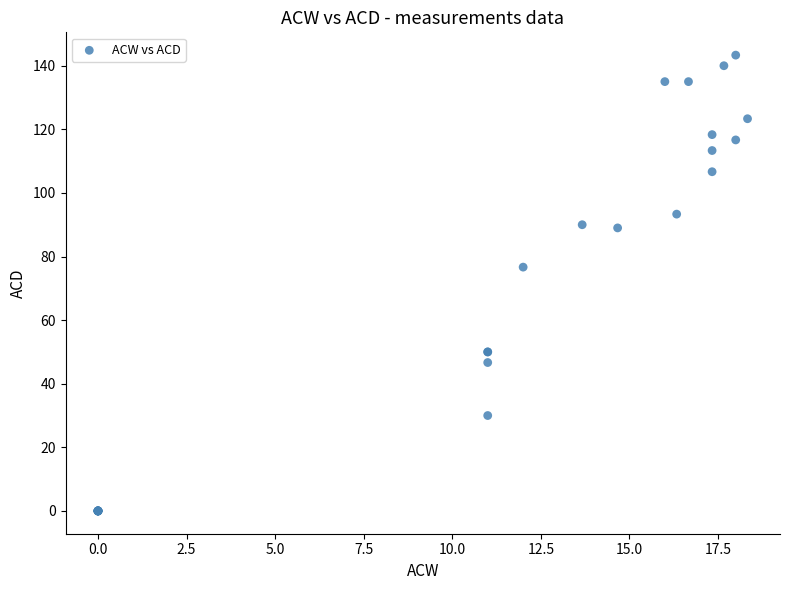

What Y value in the scatter plot is closest to 71?

76.7